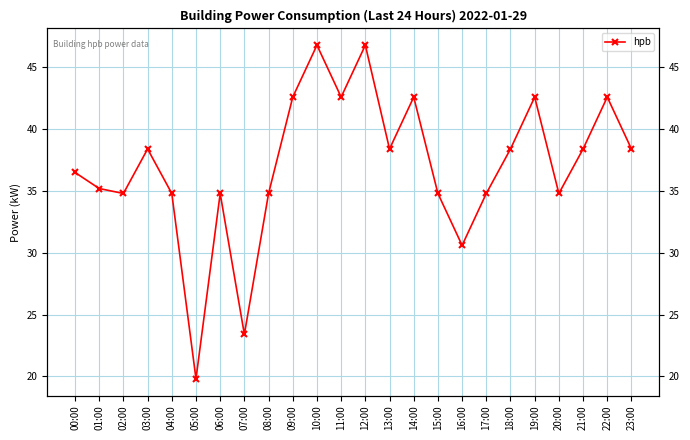

Where is the first local maximum?

03:00